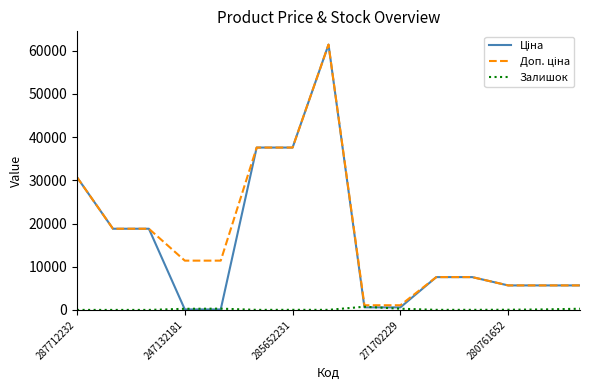

How many distinct data groups are displayed?

3